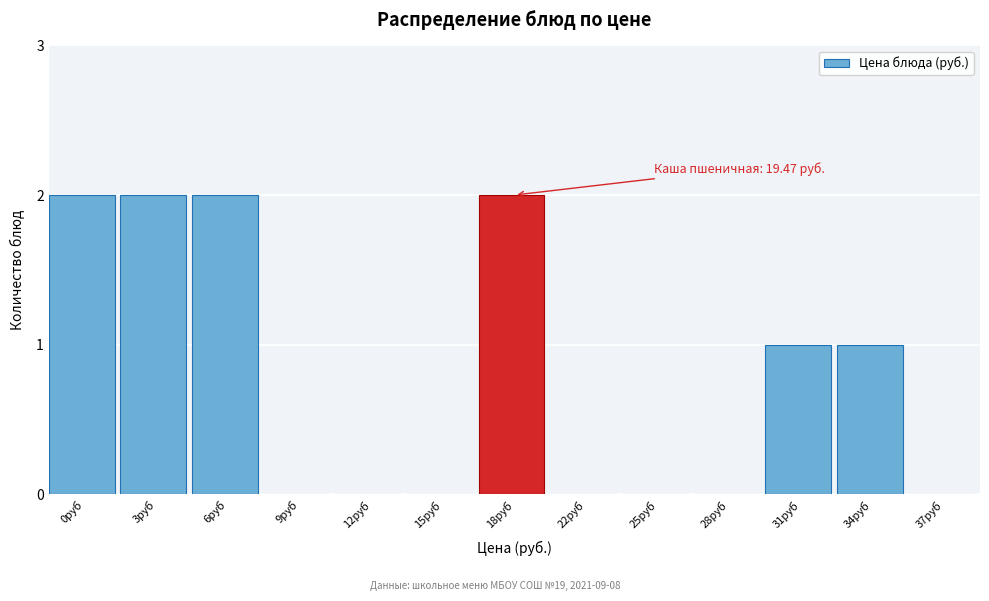

Reading left to right, what are all the values shown in this chart?

0руб=2	3руб=2	6руб=2	9руб=0	12руб=0	15руб=0	18руб=2	22руб=0	25руб=0	28руб=0	31руб=1	34руб=1	37руб=0